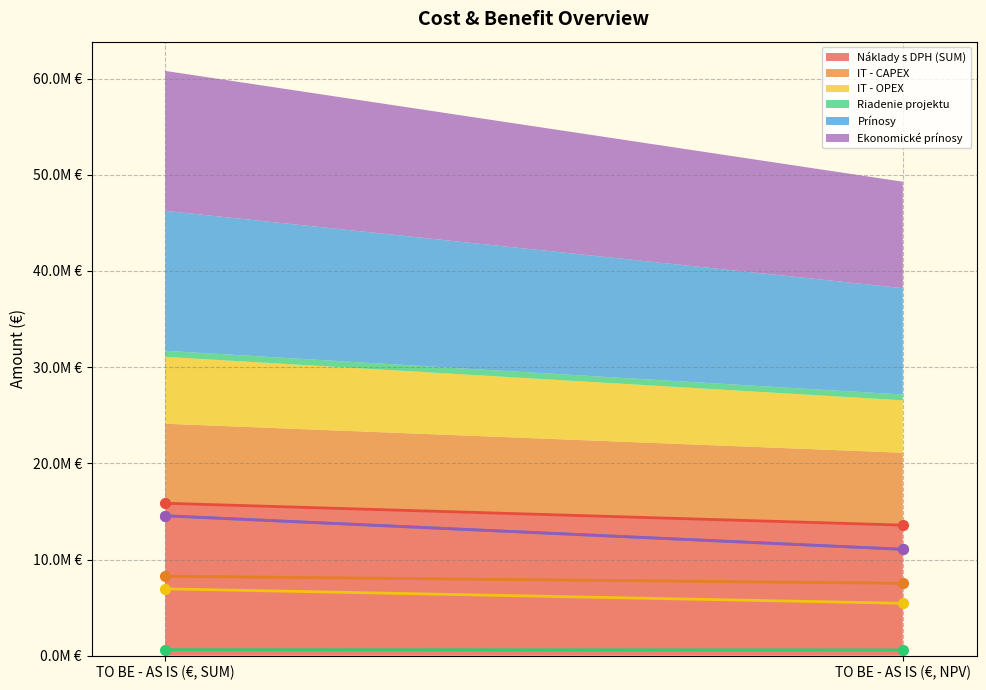

True or false: Náklady s DPH (SUM) has a value of 15849240.6 at TO BE - AS IS (€, SUM).

True